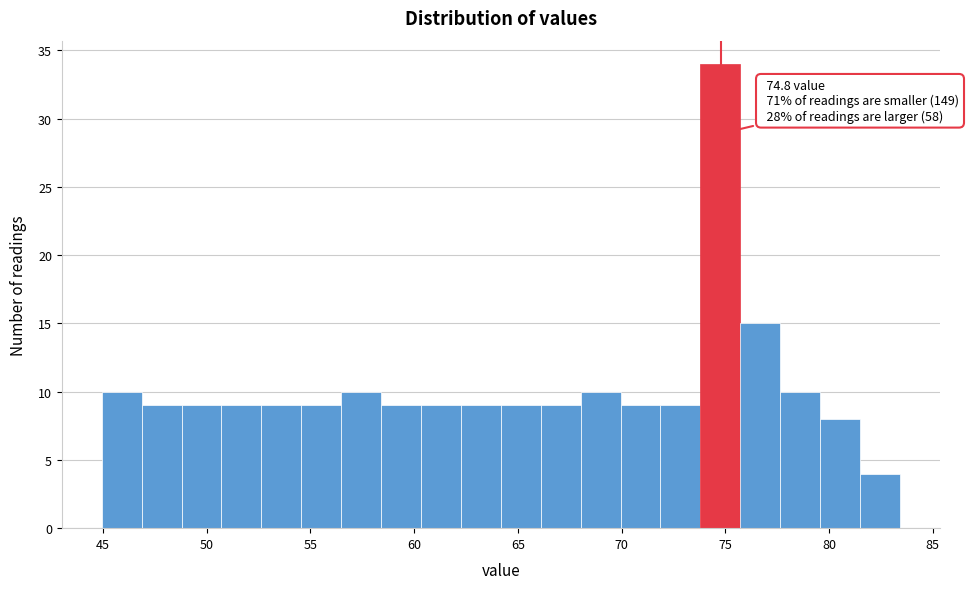

Around what value on the x-axis is the tallest bar? Give the approximate position of its centre, as read against the axis.

75.0